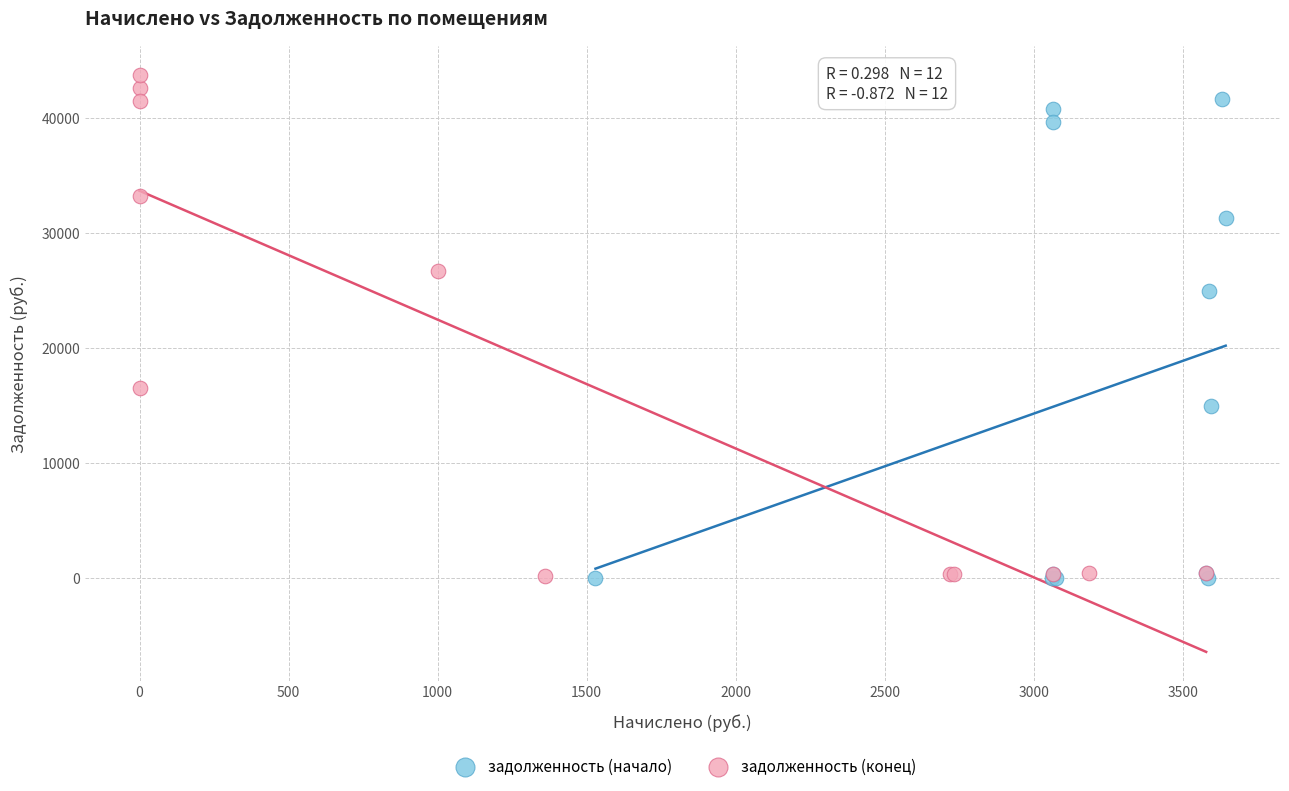

Which series has the widest spread of Y values?

задолженность (конец)